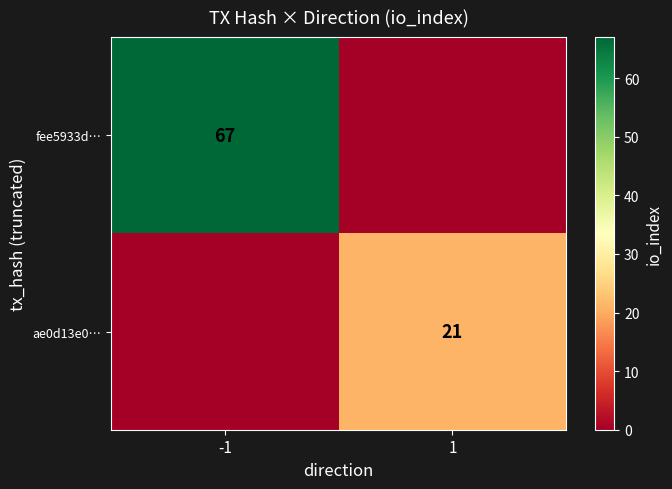

Is the value of fee5933d… at -1 greater than the value of ae0d13e0… at 1?

Yes